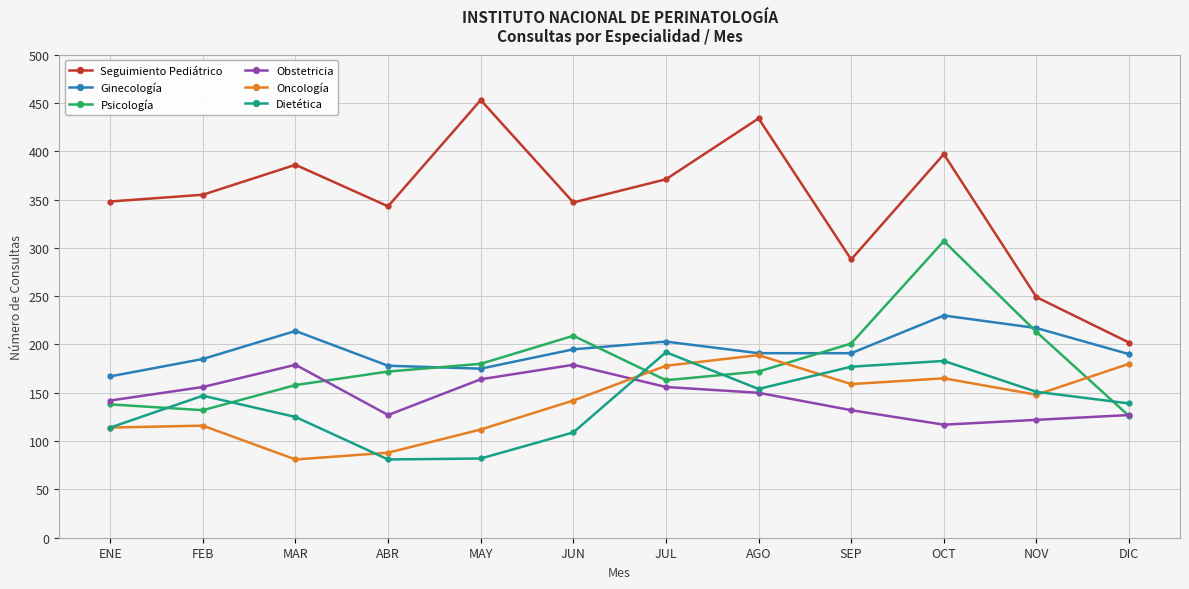

Is this an area chart (filled region under the line)?

No